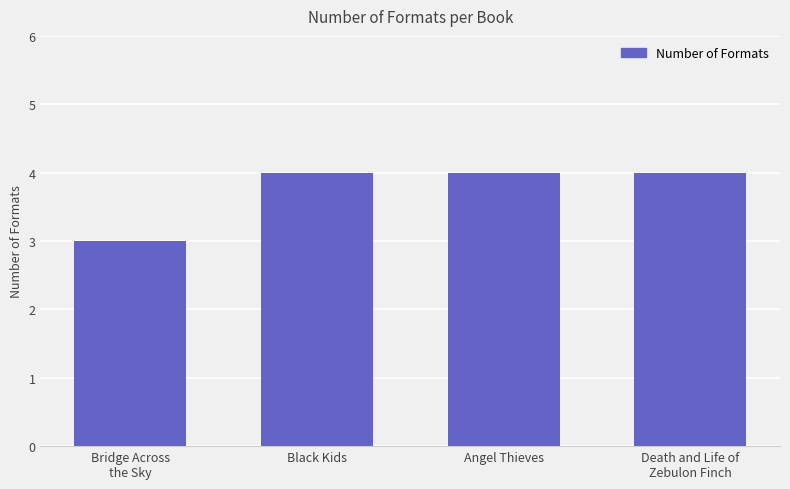

Reading left to right, extract all data points from this chart.

Bridge Across
the Sky=3	Black Kids=4	Angel Thieves=4	Death and Life of
Zebulon Finch=4